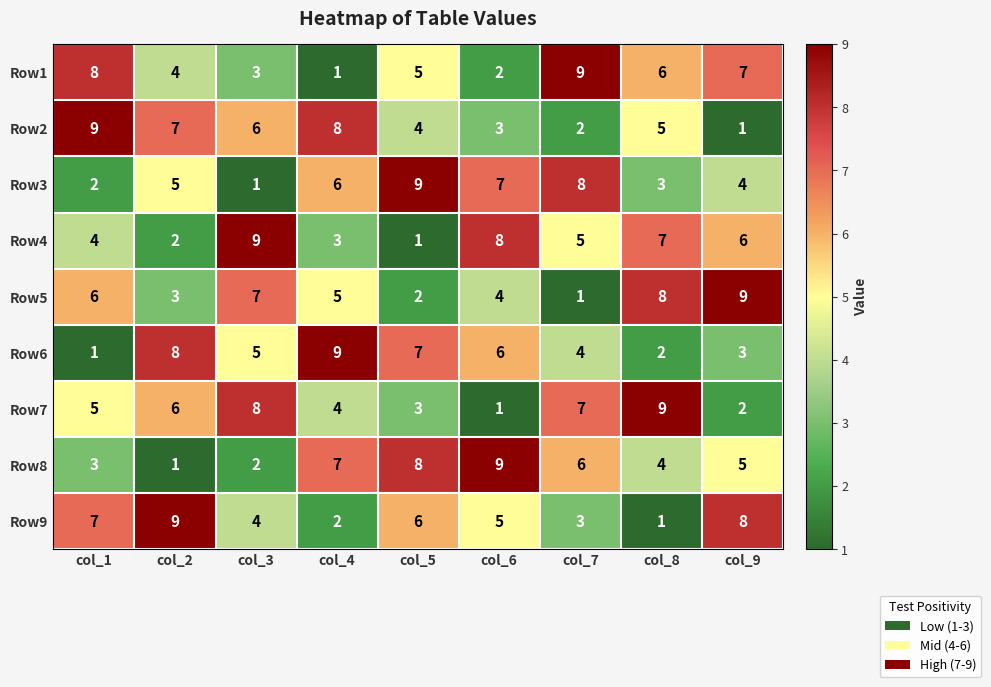

What is the total value across all series at col_2?

45